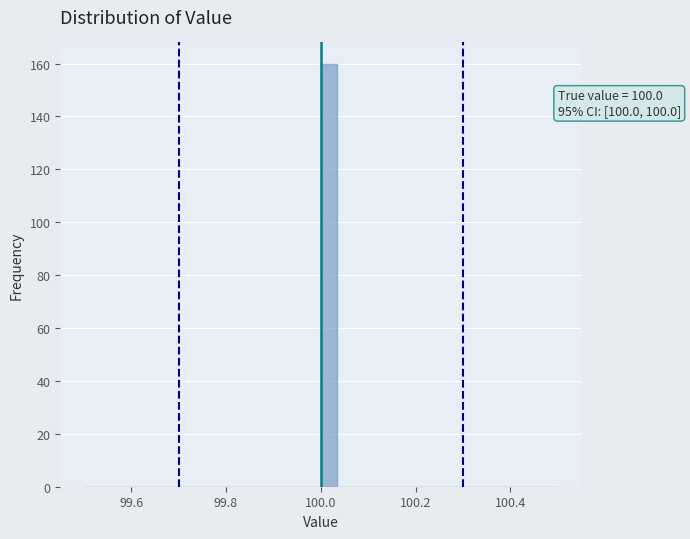

Read against the x-axis, roughly where is the centre of the tallest bar?

100.02